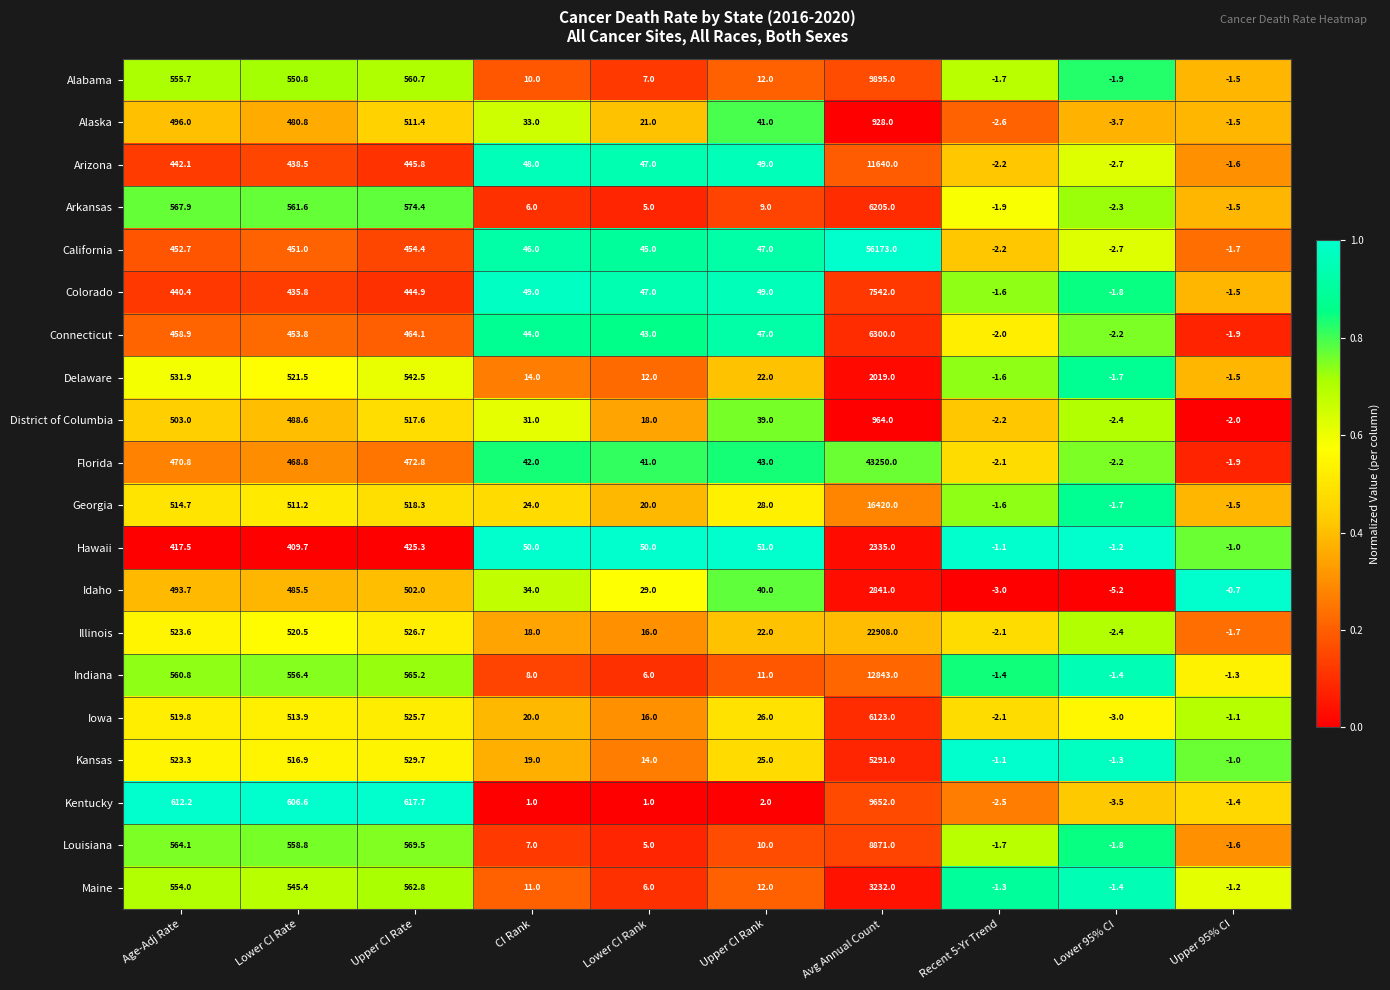

What is the total value across all series at Lower CI Rank?

449.0